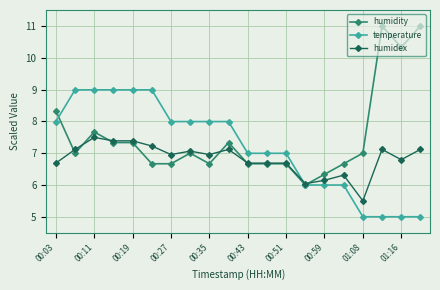

True or false: humidex has more than 0 interior local peaks.

True